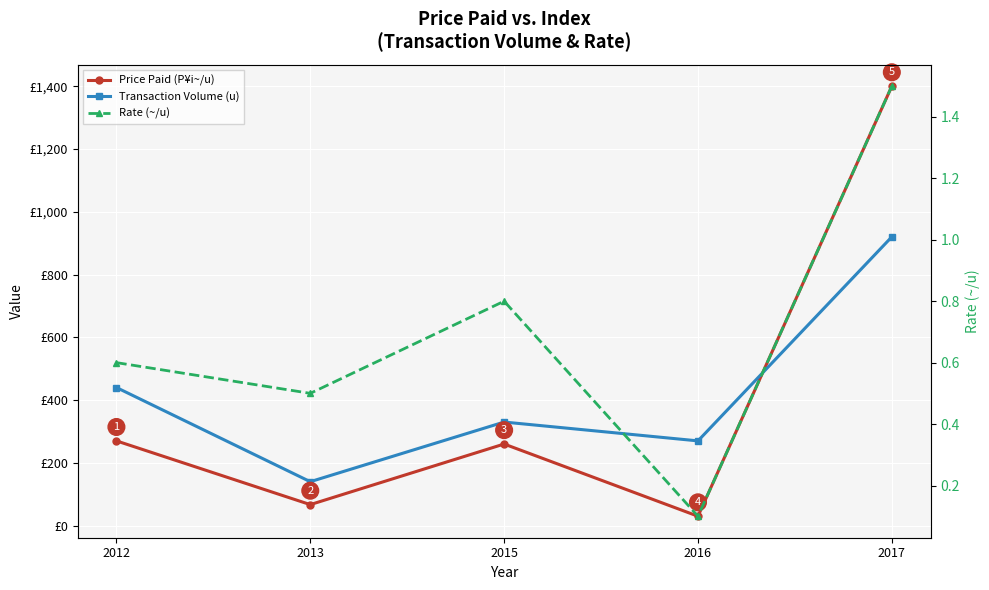

What value does the Rate (~/u) series have at 2017?

1.5